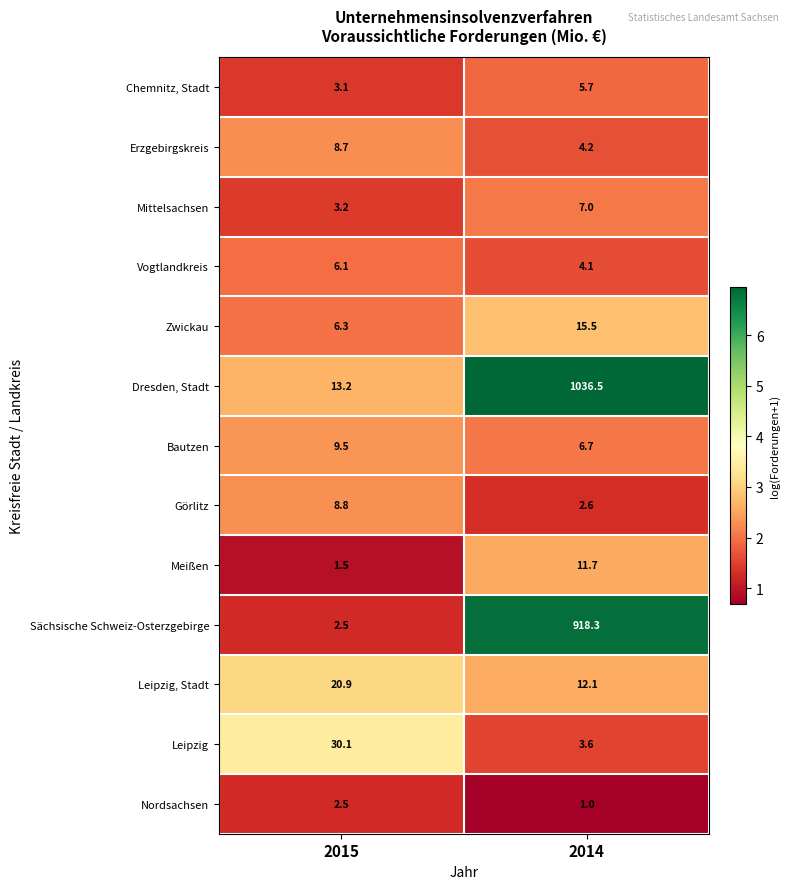

What is the minimum value shown in the chart?

1.0